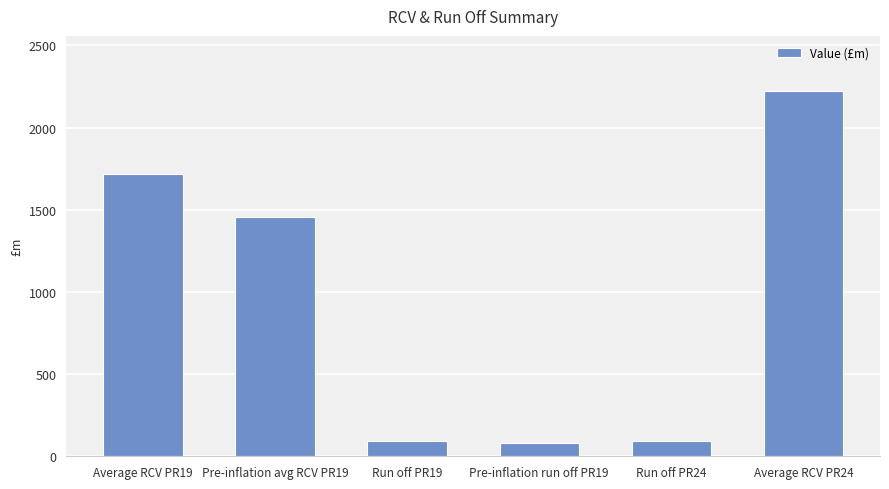

What value does the data have at Pre-inflation run off PR19?

78.3